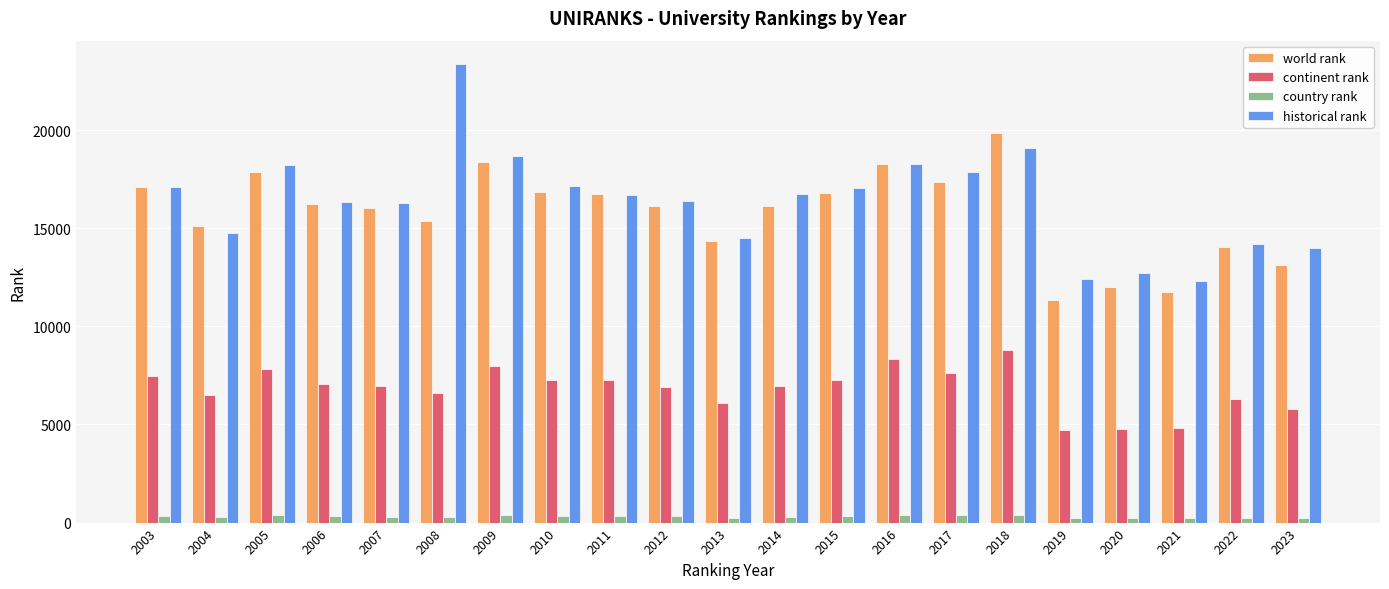

At which category is the sum across all series the highest?

2018